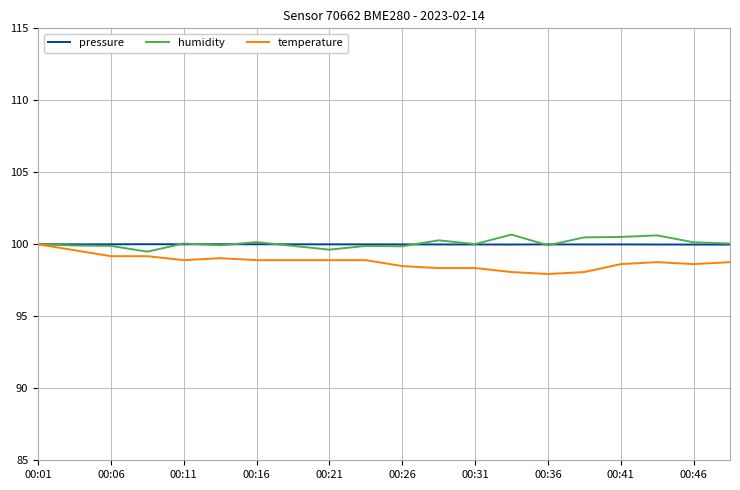

What is the highest value of the temperature series?

100.0